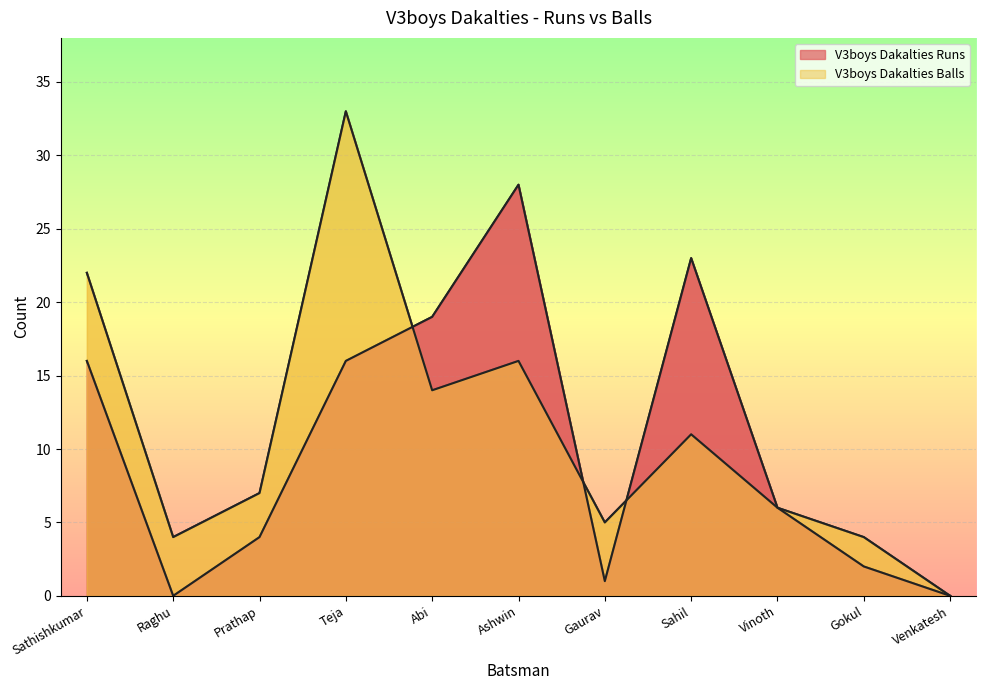

Rank the series at Gokul from lowest to highest value.

V3boys Dakalties Runs, V3boys Dakalties Balls